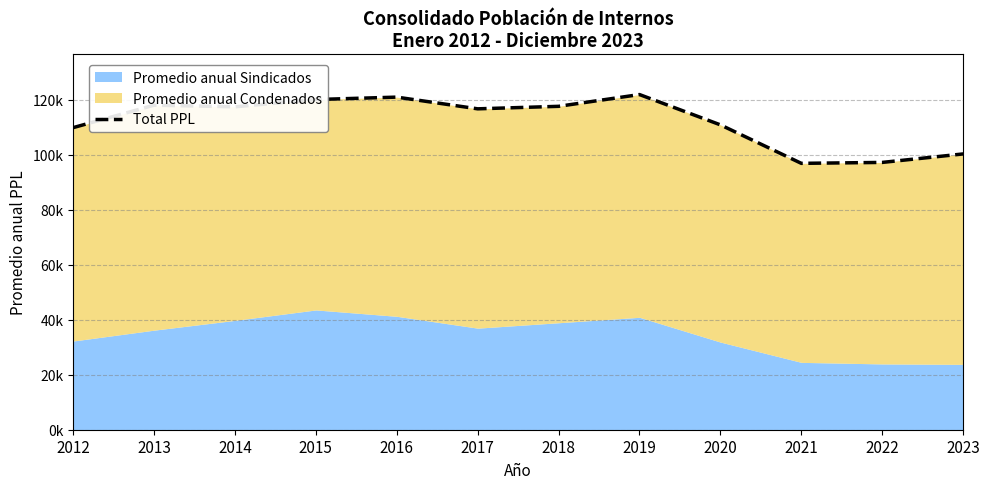

What is the difference between the second highest and minimum values?

24076.5